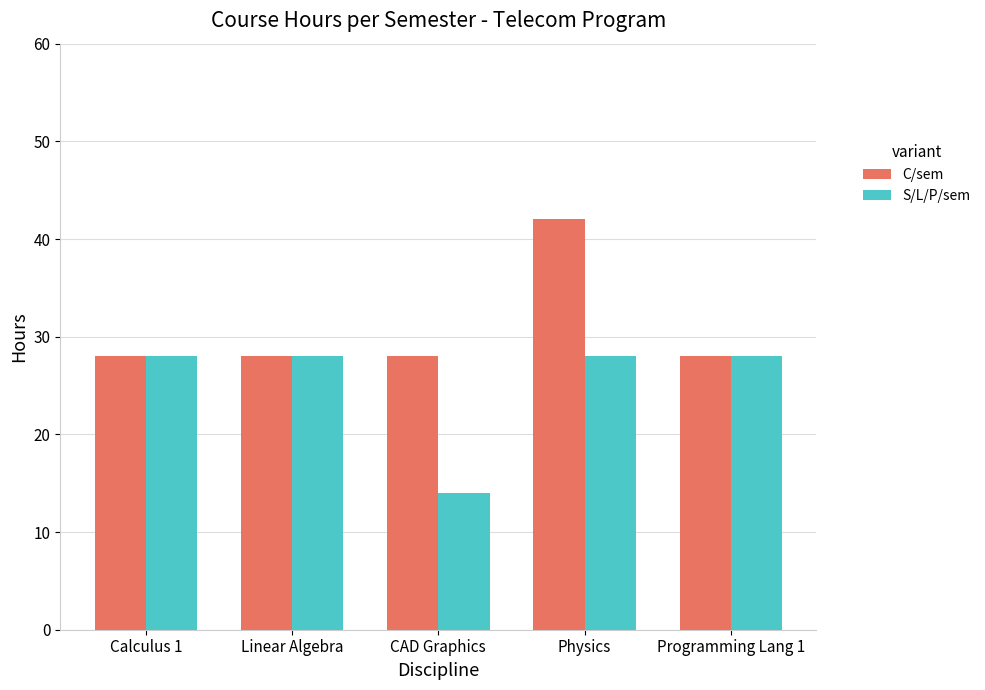

Which category has the highest value in the C/sem series?

Physics